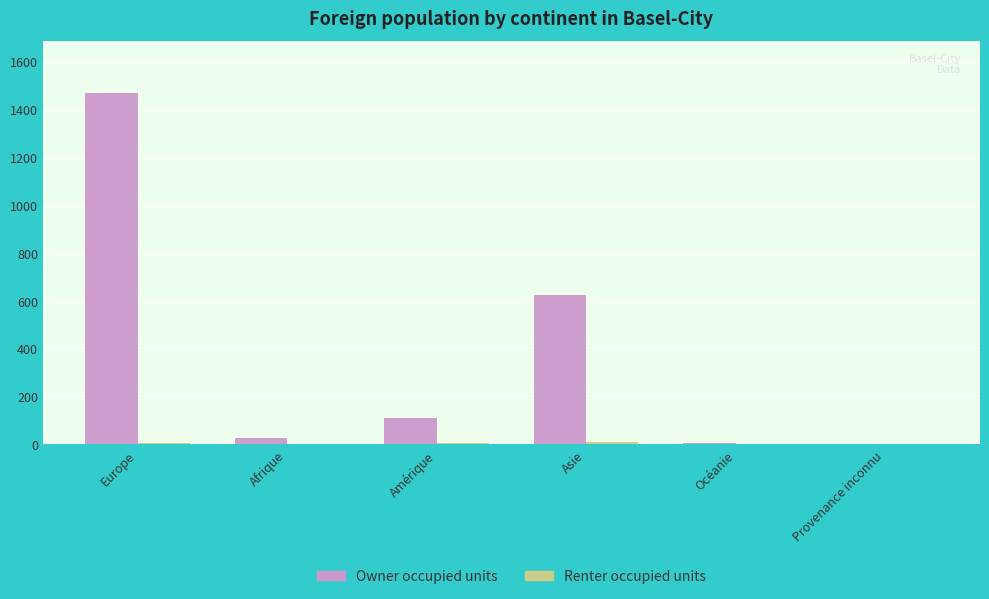

What is the maximum value shown in the chart?

1467